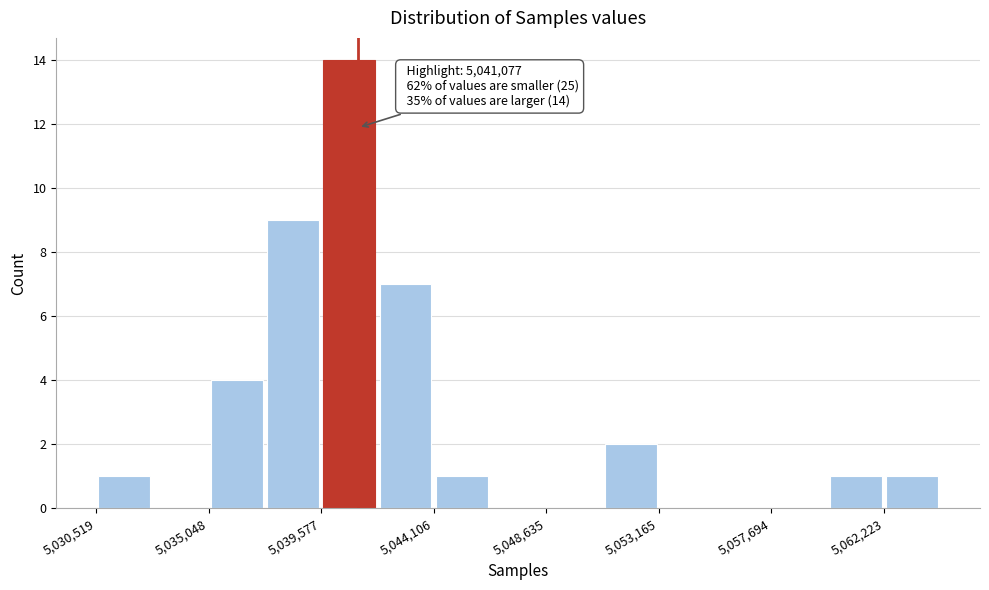

Over which range of the x-axis is the bar tallest?

5039500 to 5042000